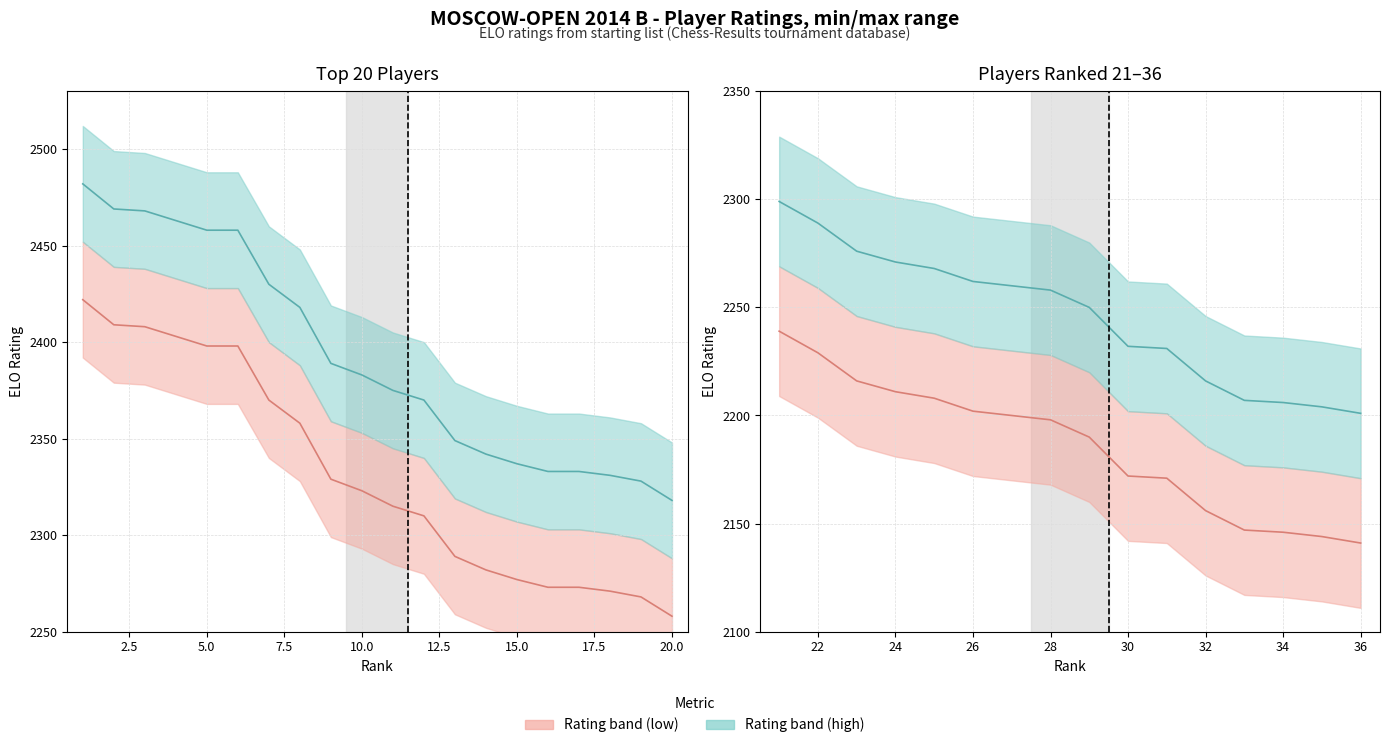

The Referrals (lower bound) series shows 1041 at 20.0. True or false?

False